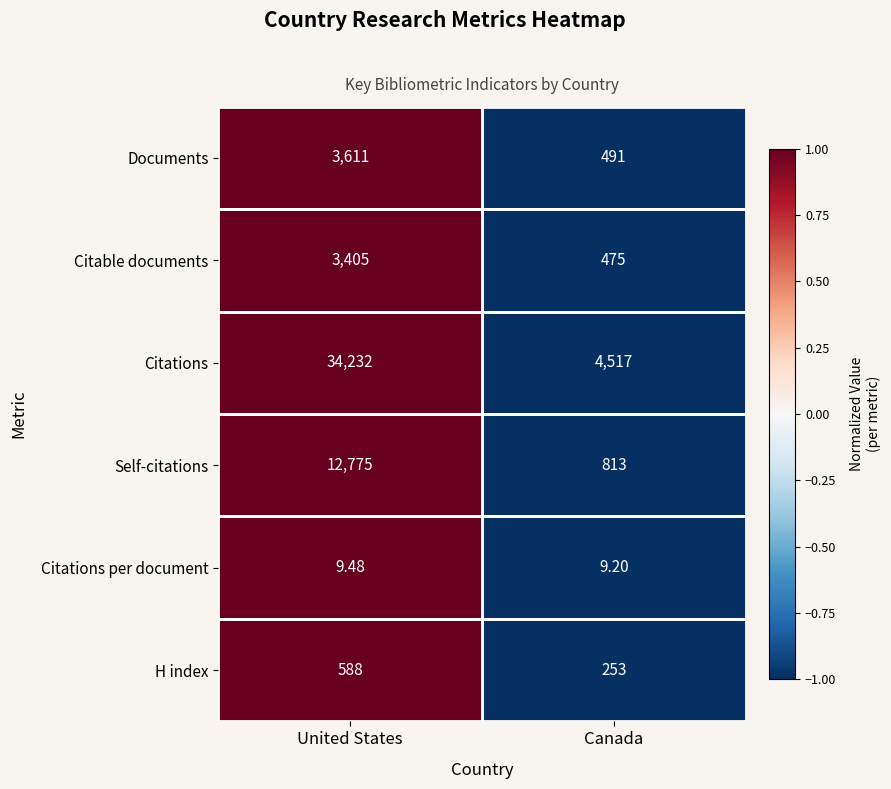

Which category has the lowest value in the Citable documents series?

Canada